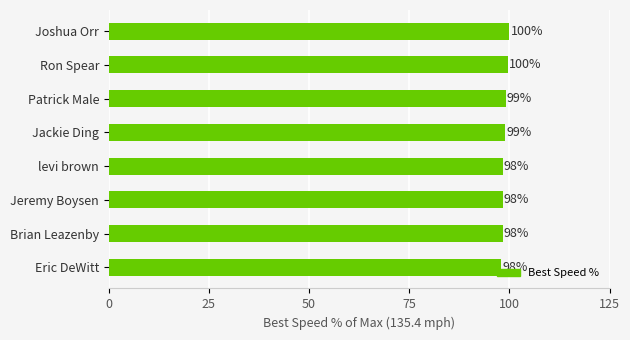

How many data points are less than 99?

4